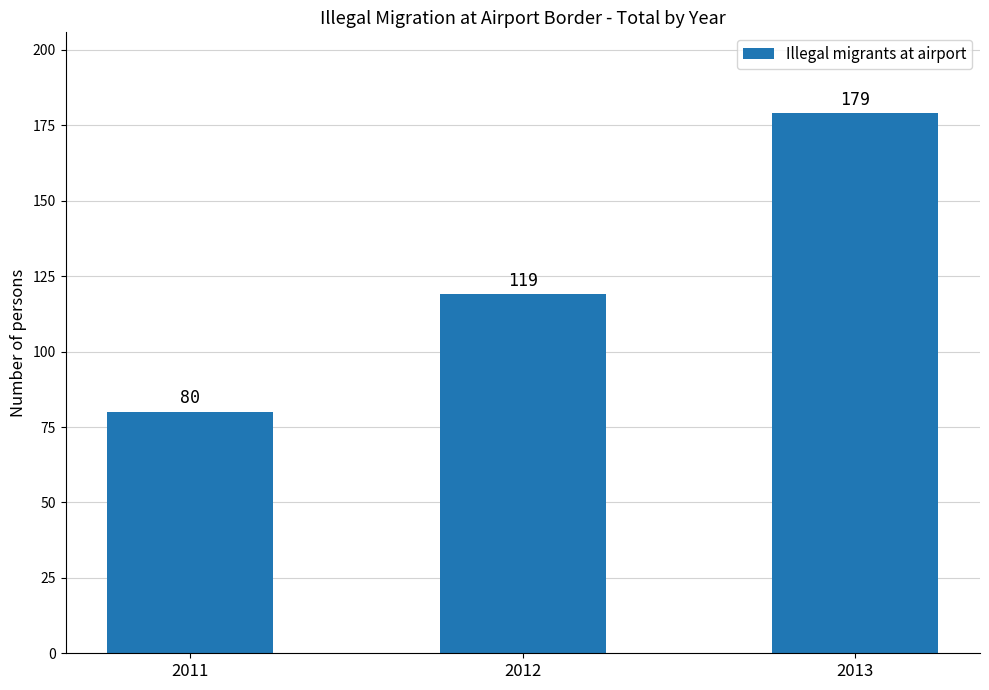

List the labels in order of value, smallest first.

2011, 2012, 2013